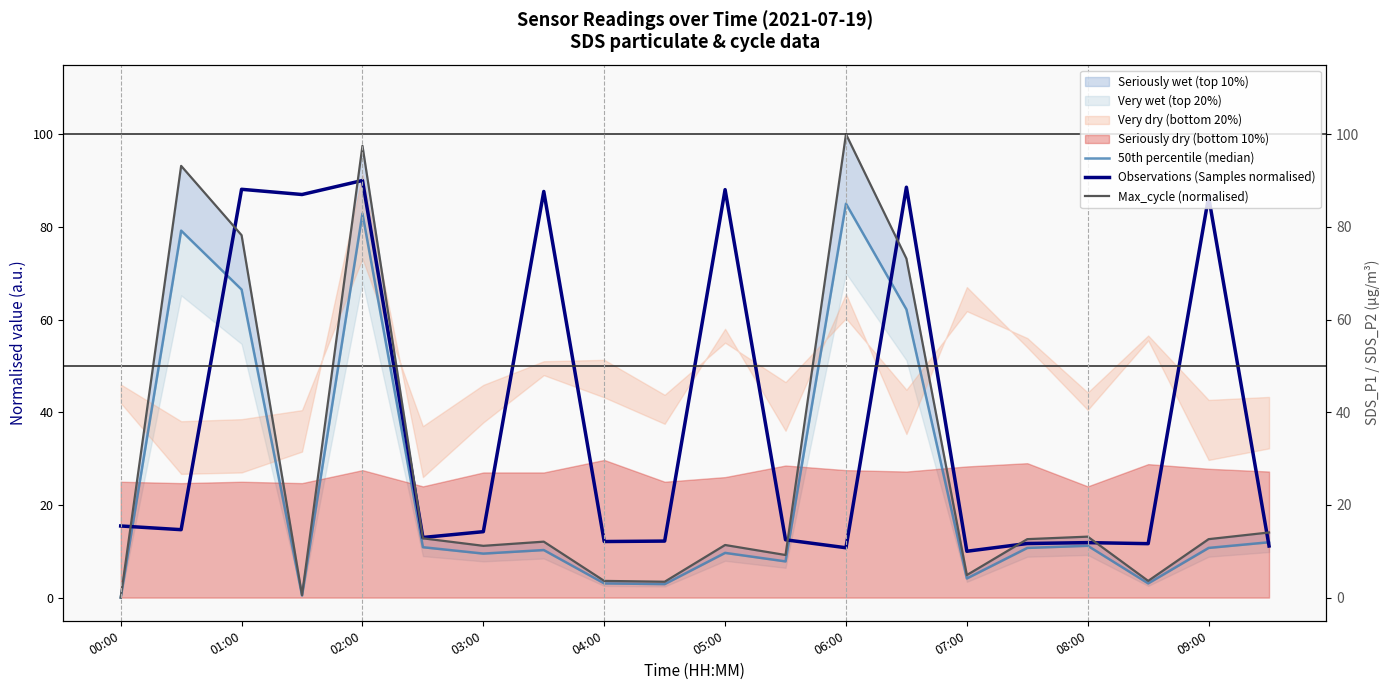

At which label does 50th percentile (median) first exceed 10?

01:00